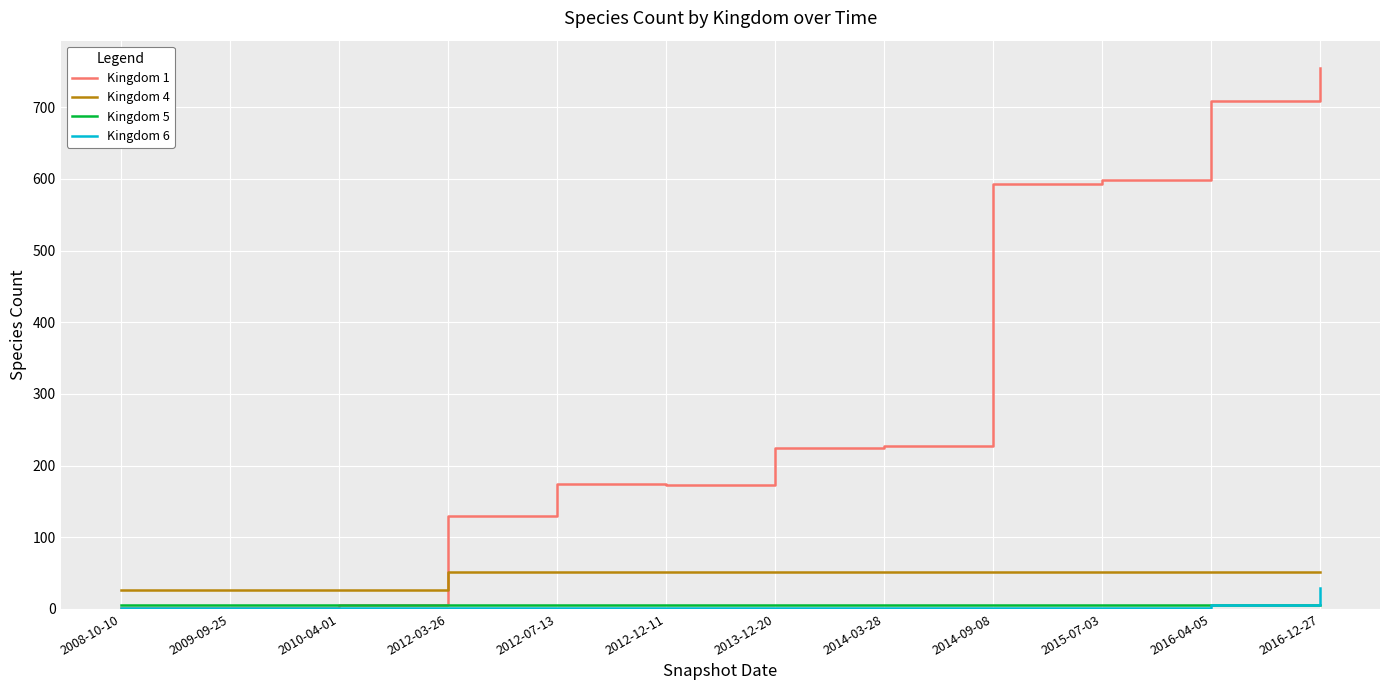

Is it true that Kingdom 4 equals 27 at 2009-09-25?

True